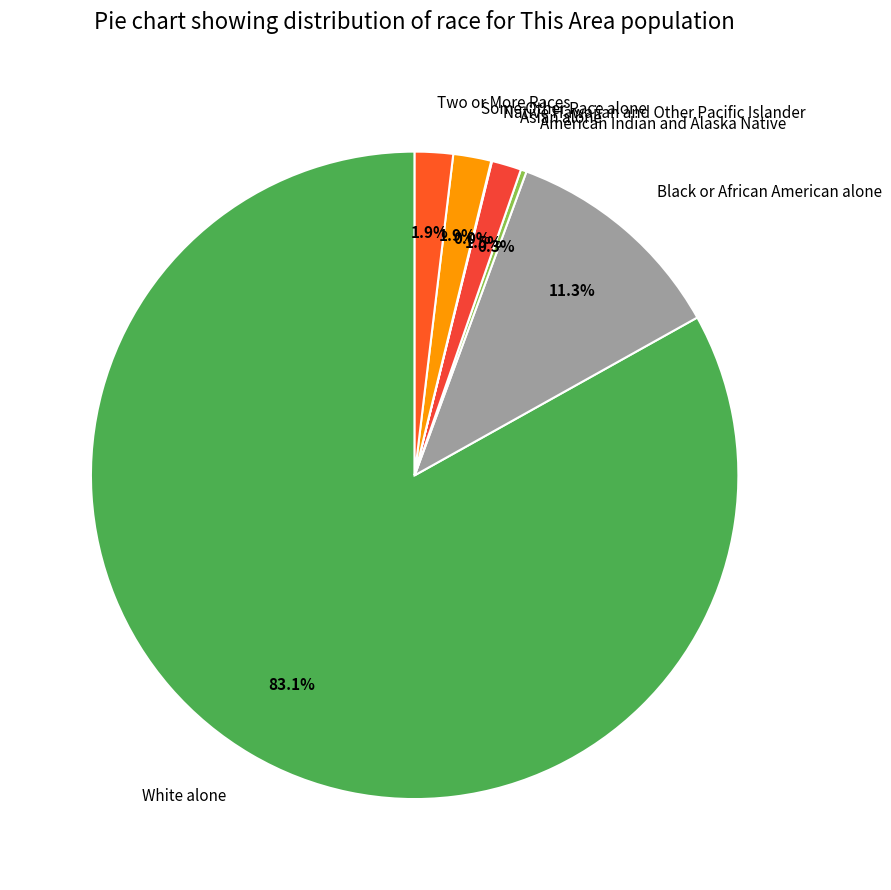

Which category accounts for the majority?

White alone